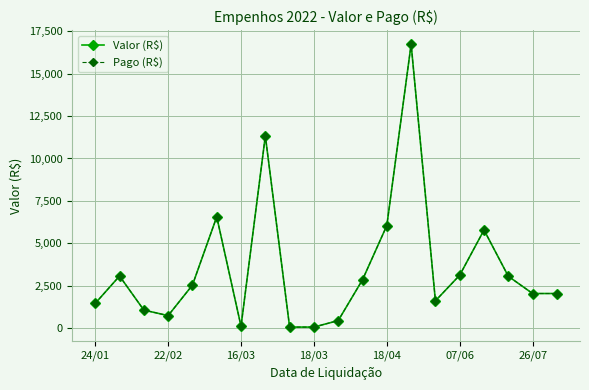

Does the chart have visible grid lines?

Yes